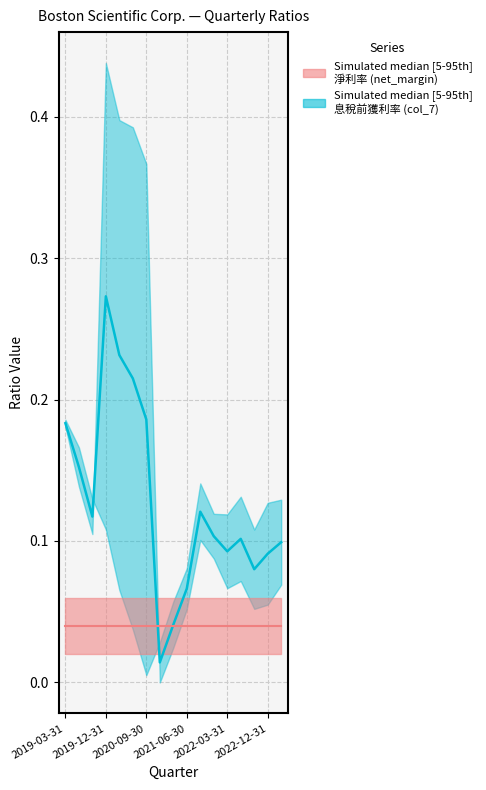

What is the total value across all series at 14?

0.1